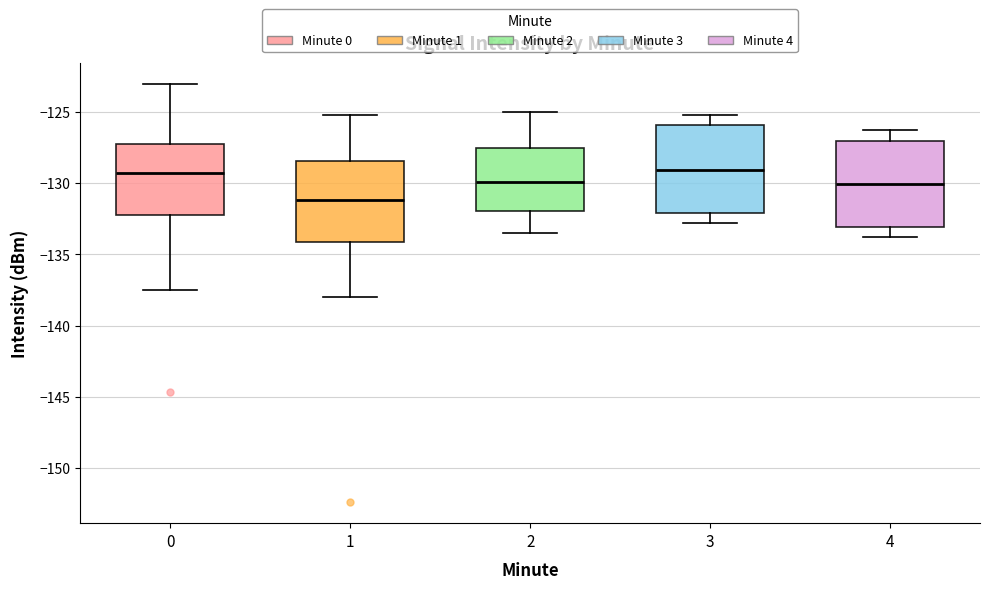

Where is the upper edge of the box at x = 2 on the y-axis? The values are not printed on the chart, so give them approximately, as read against the axis.

-127.5